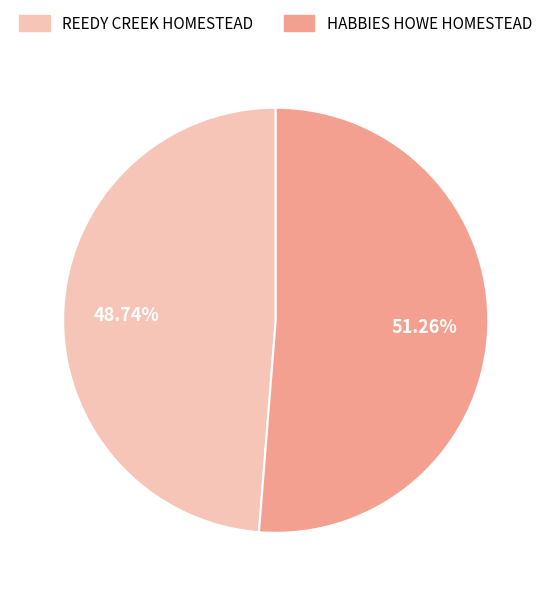

Which slice is the largest?

HABBIES HOWE HOMESTEAD